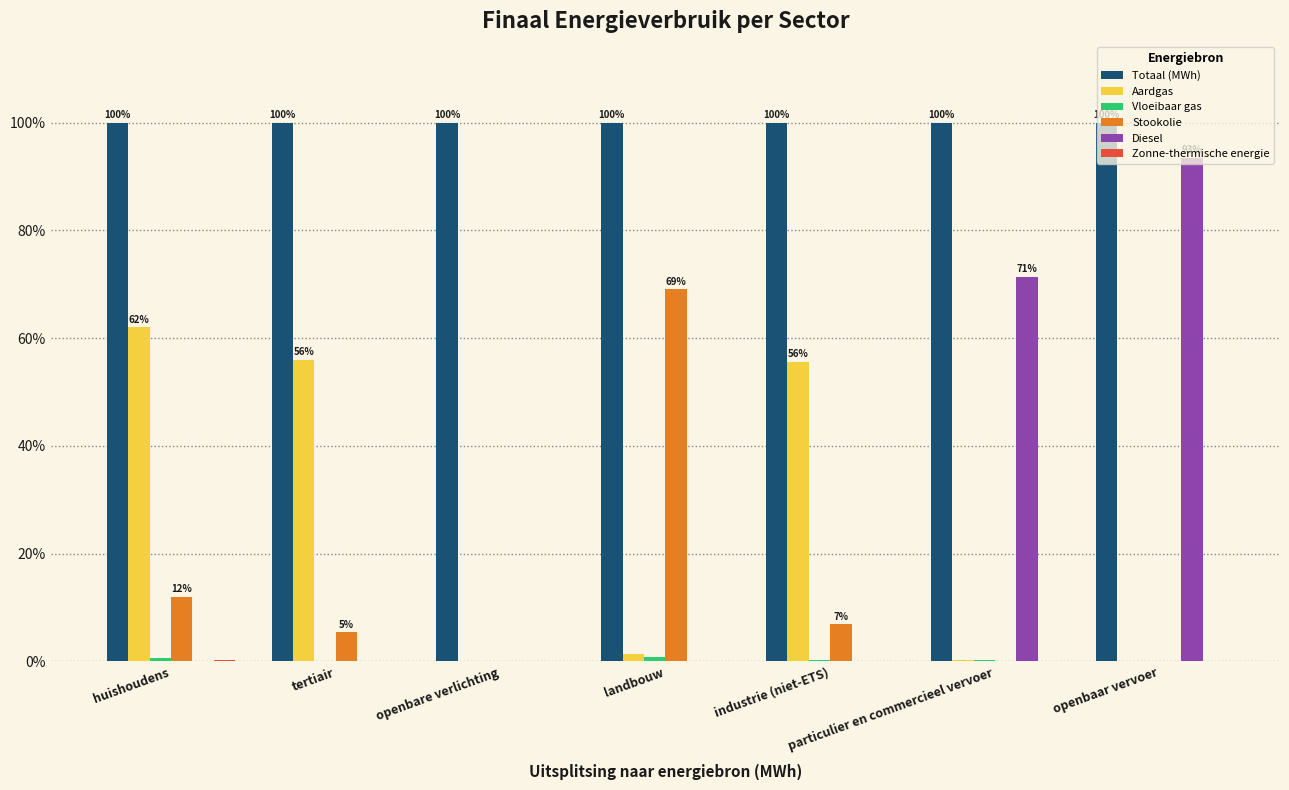

Which series has the largest range (max minus min)?

Diesel